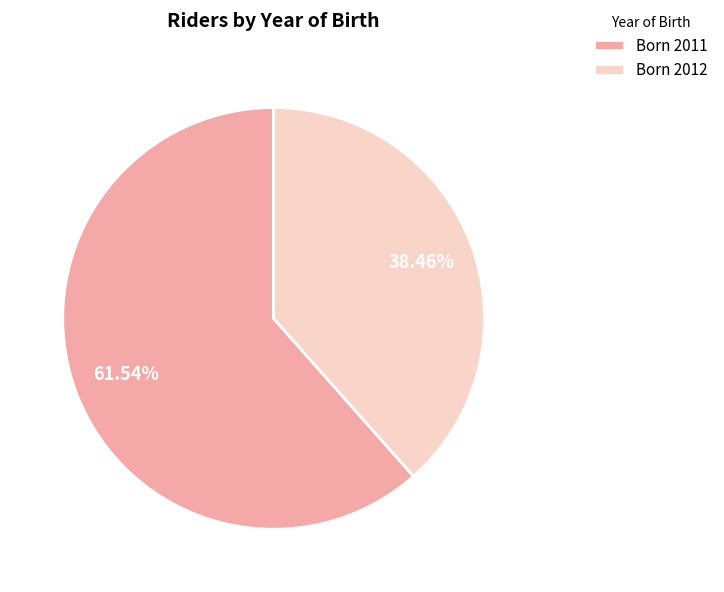

Which slice represents more than half of the pie?

Born 2011